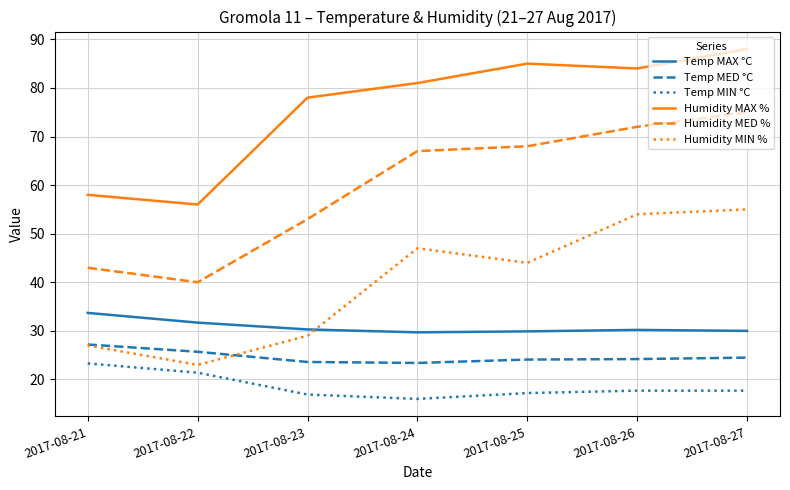

At how many categories does at least one series exceed 26?

7